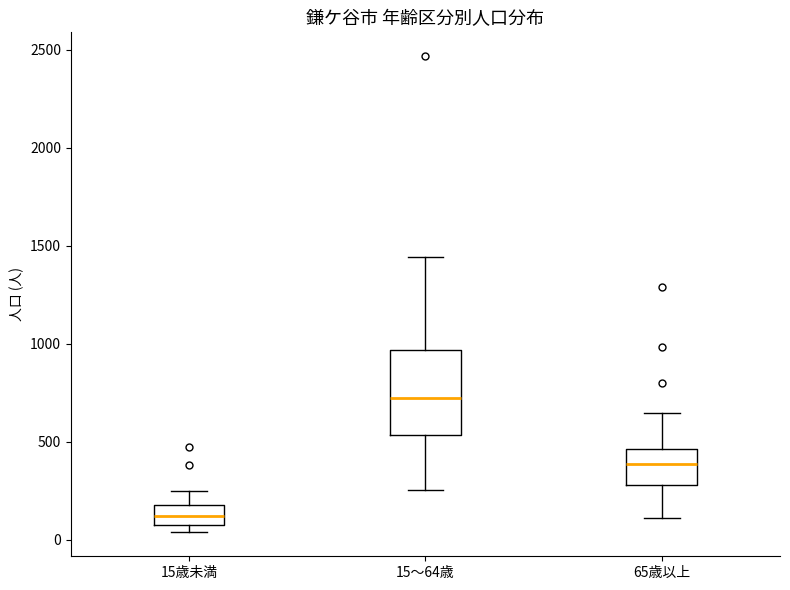

Which box's median line is the lowest?

15歳未満